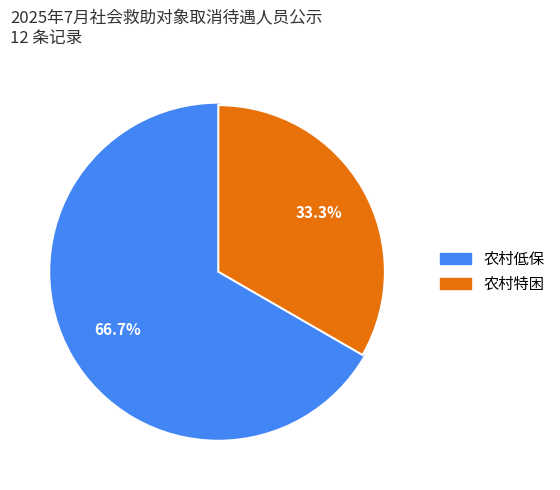

To the nearest percent, what is the difference between the largest and smallest slice percentages?

33%